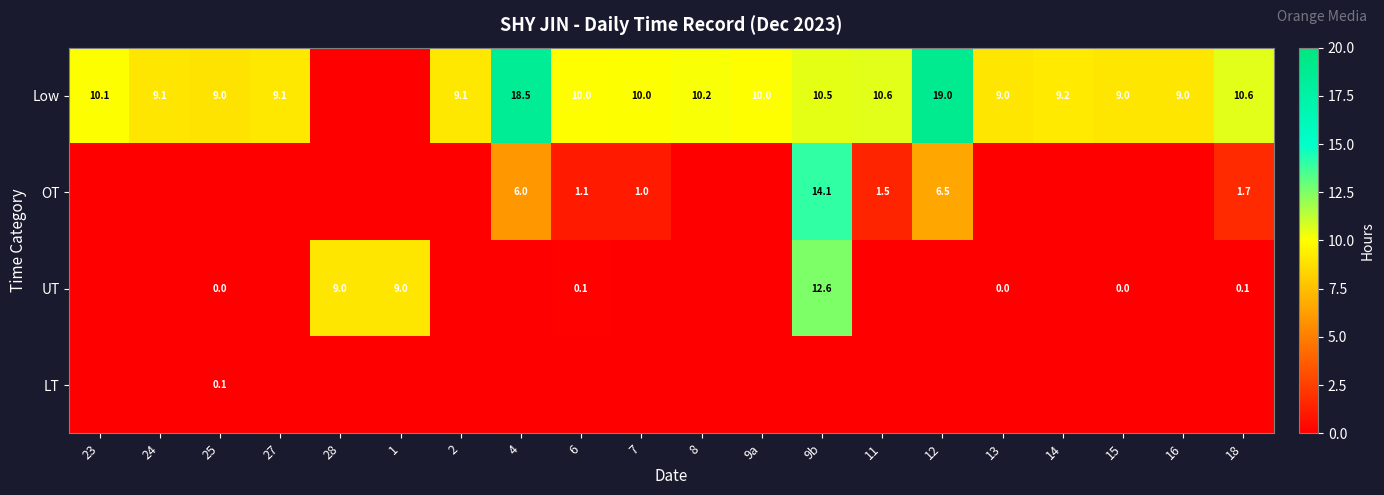

The value of Low at 25 is 9.0. True or false?

True